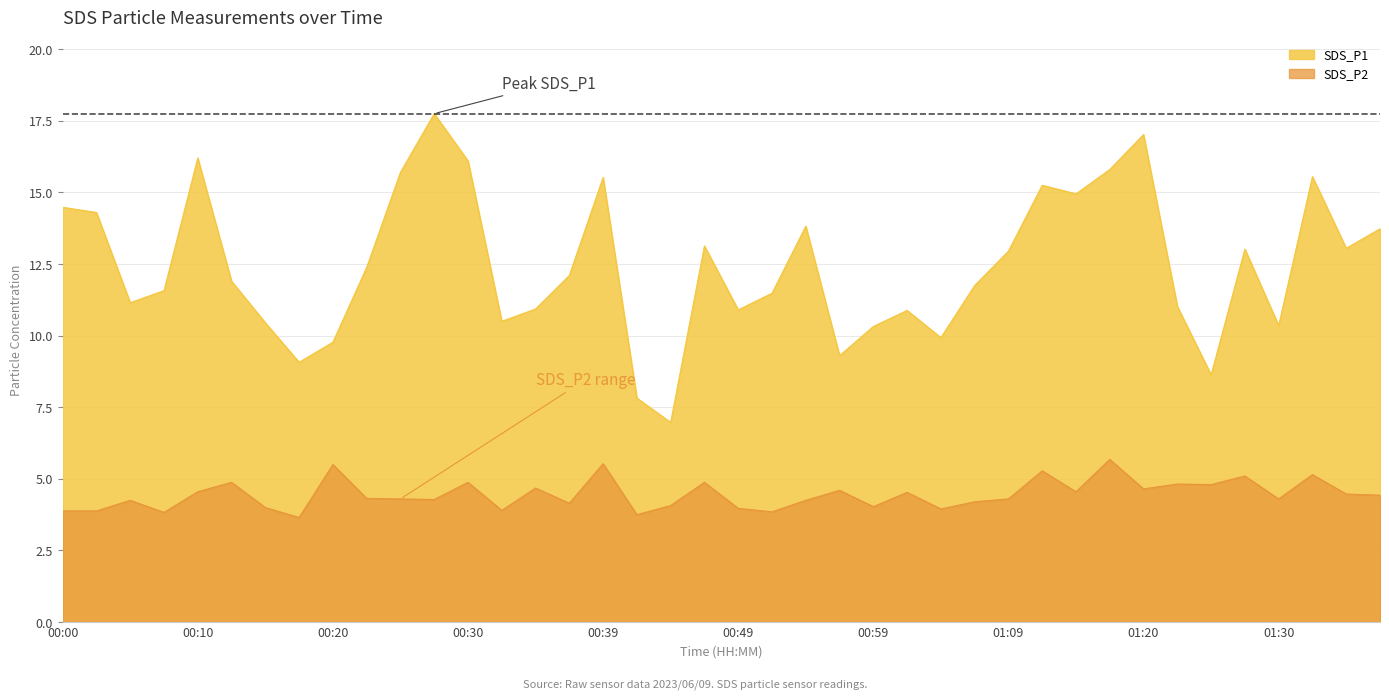

What is the value of the SDS_P2 point at the 33rd from the left?

4.7